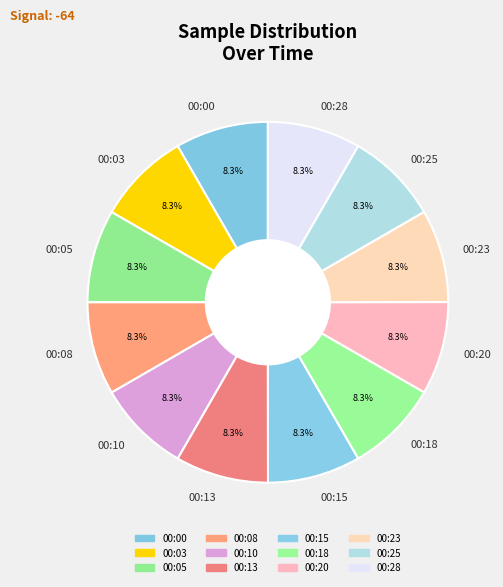

How many slices are in this pie chart?

12